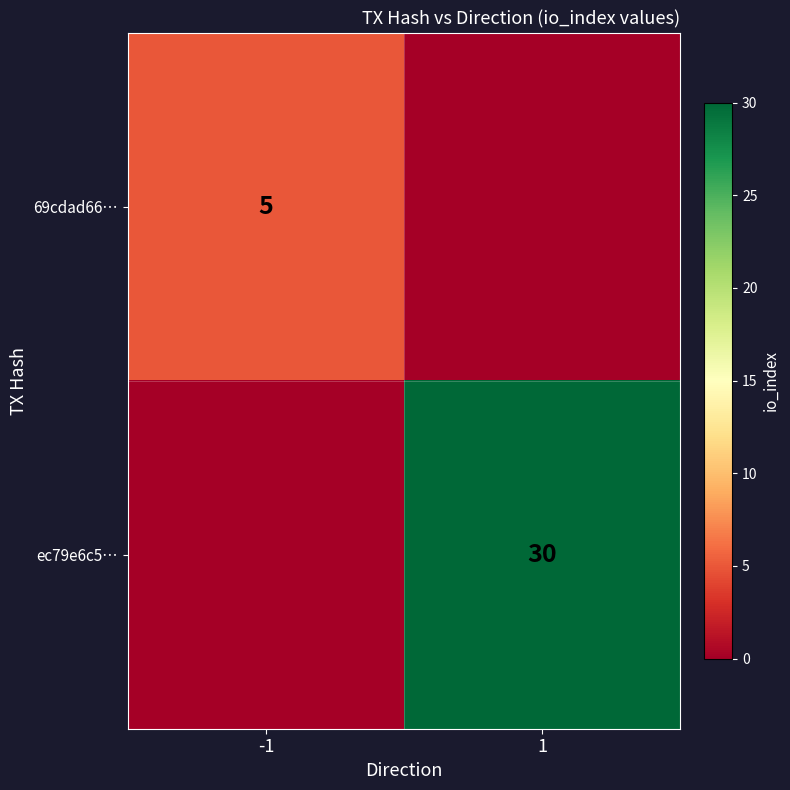

Is it true that 69cdad66… equals 5 at -1?

True